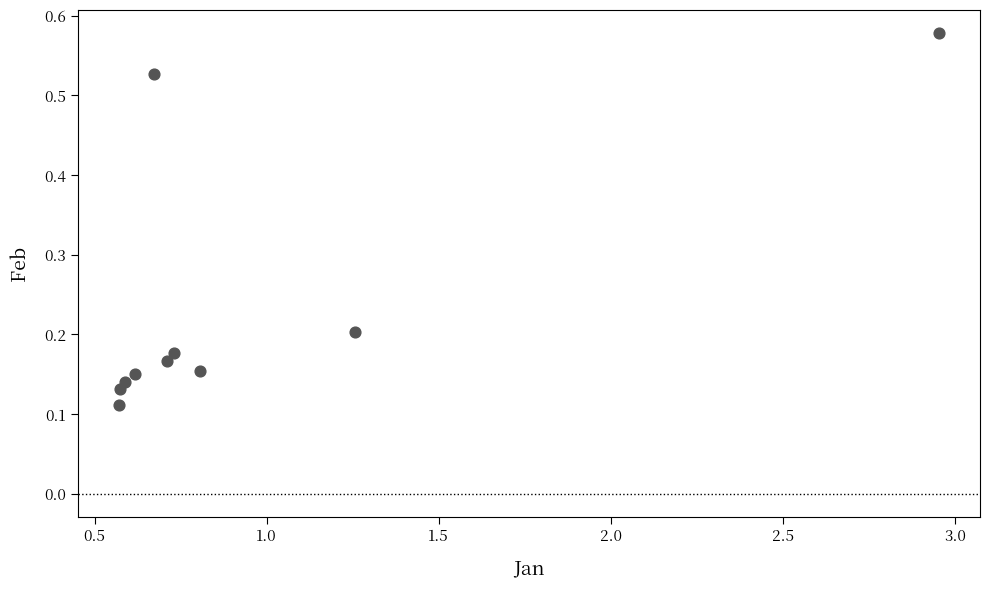

What is the range of X values (max minus min)?

2.4